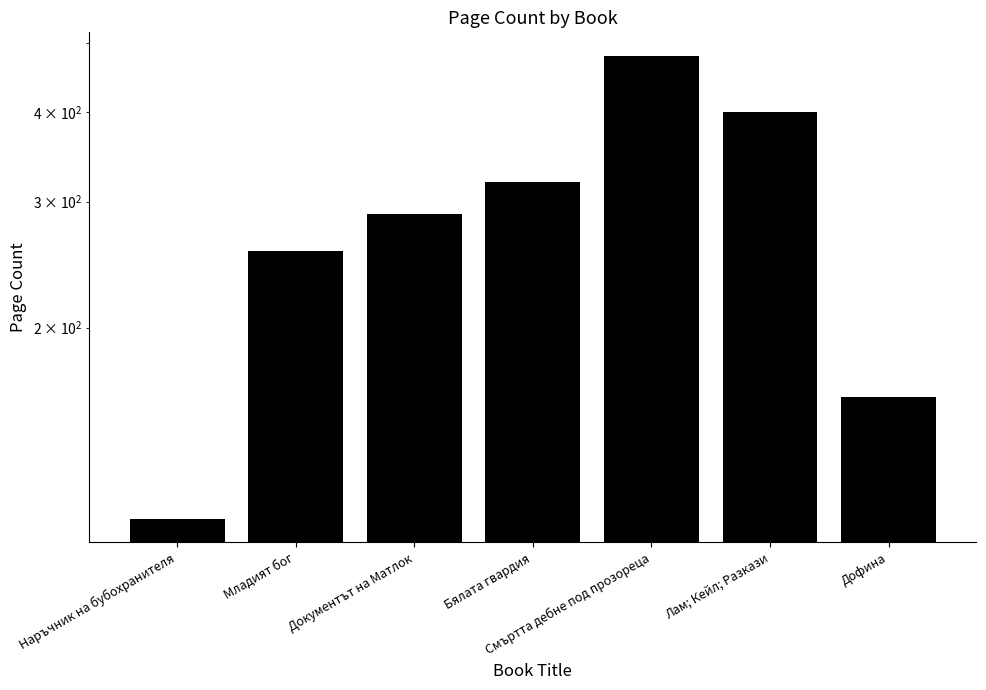

The chart shows a value of 83 at Дофина. True or false?

False